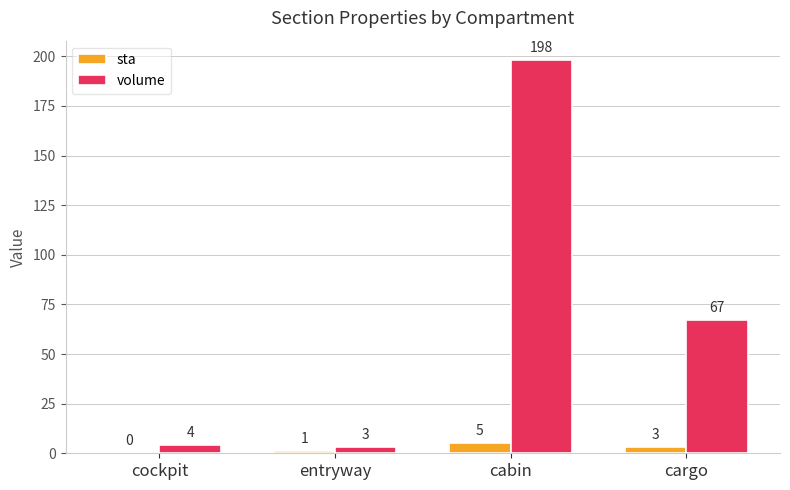

Reading right to left, extract all data points from this chart.

sta: 3	5	1	0
volume: 67	198	3	4